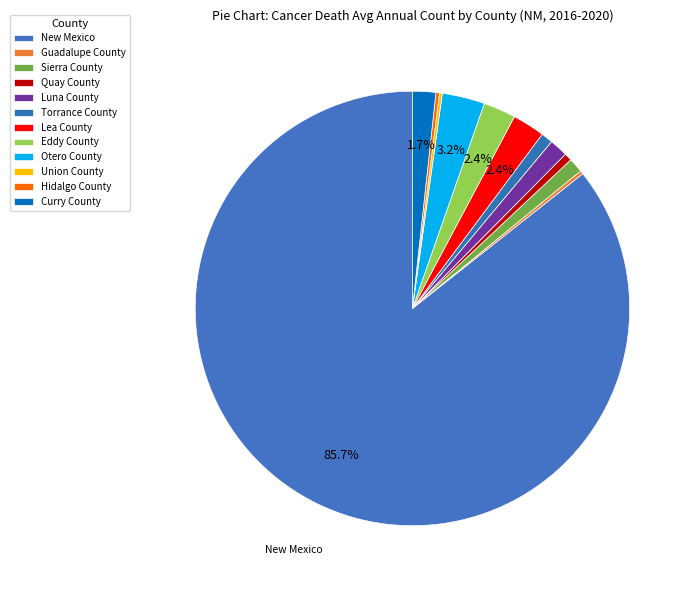

What percentage is NOT represented by Quay County?

99.4%